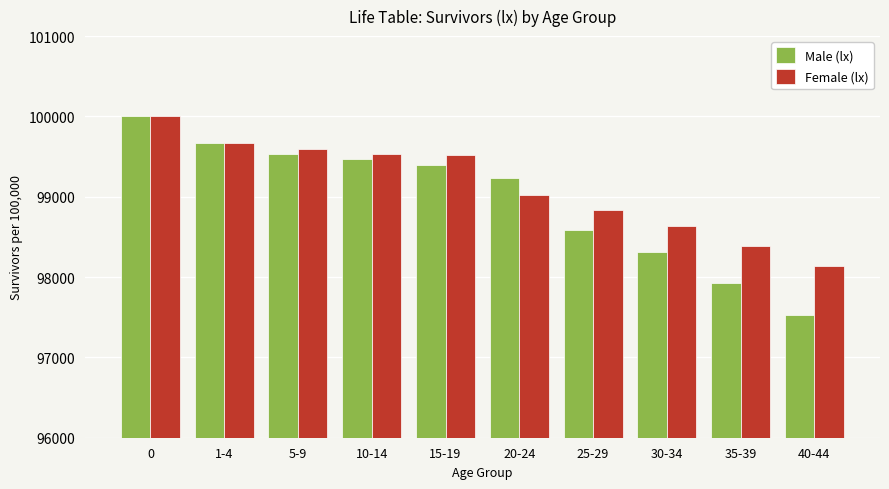

Which series has the largest range (max minus min)?

Male (lx)